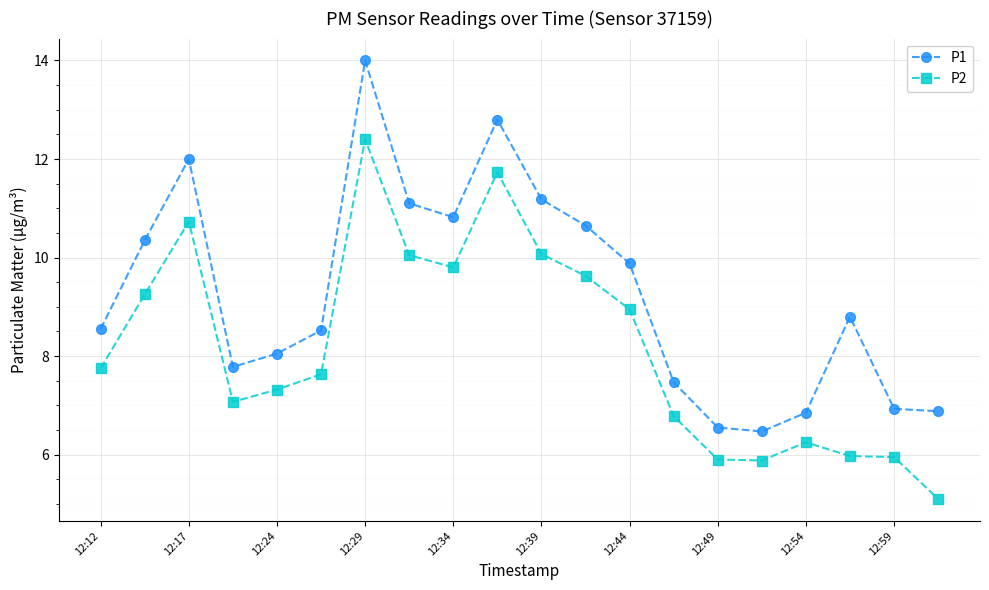

True or false: P2 and P1 cross at least once.

False